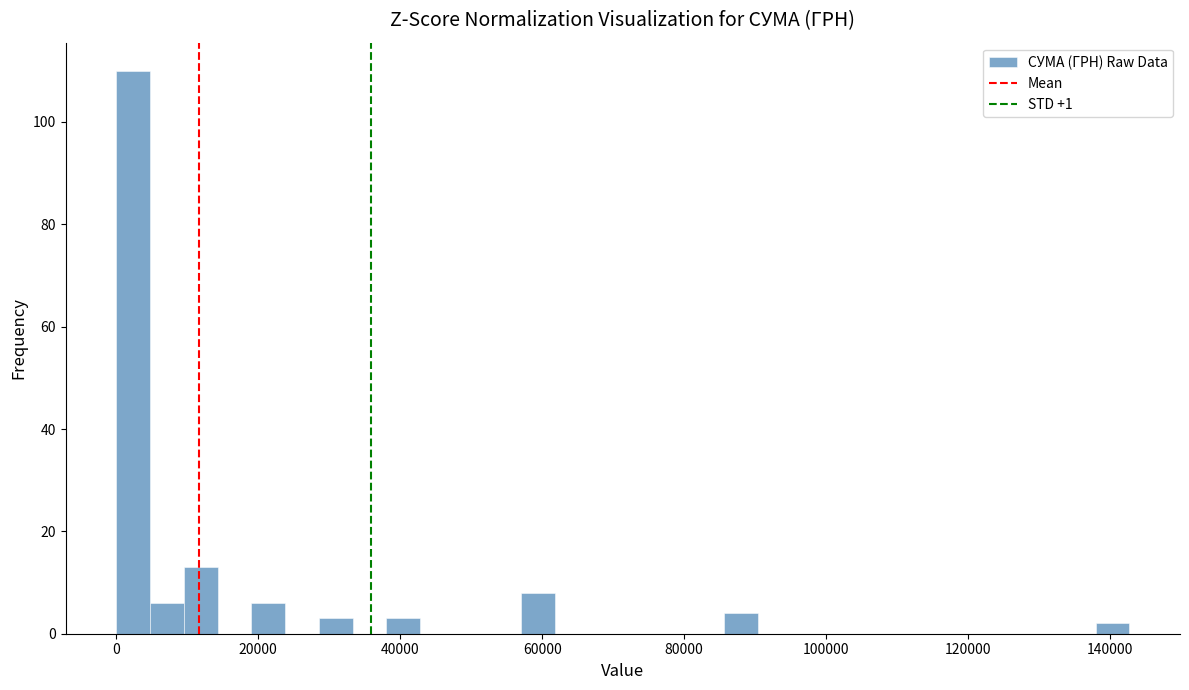

Read against the x-axis, roughly where is the centre of the tallest bar?

2000